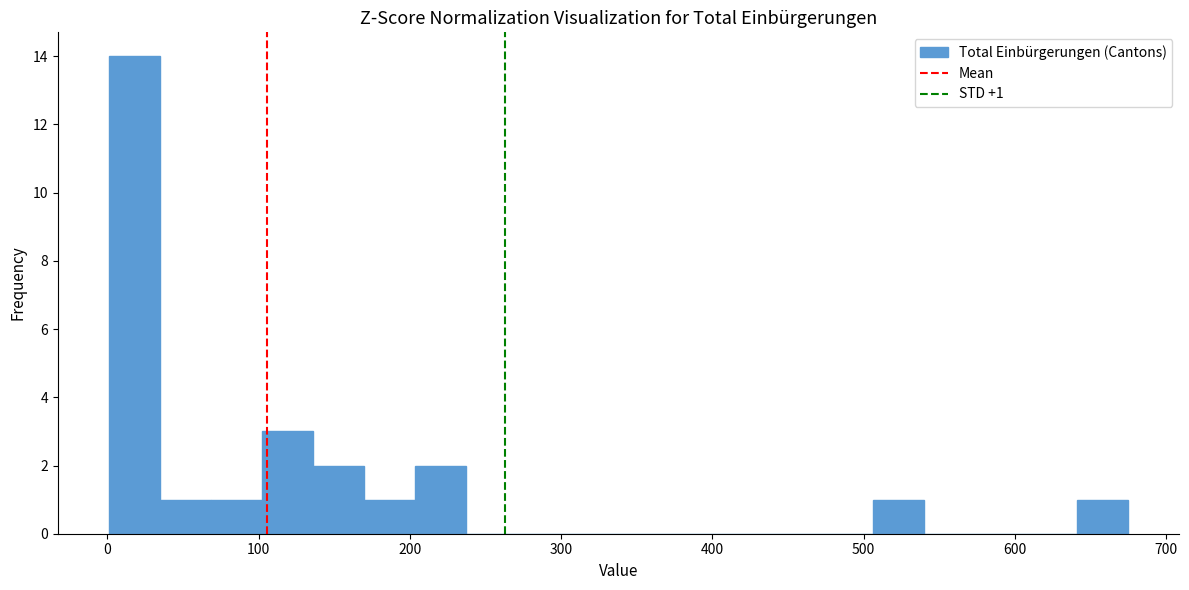

Around what value on the x-axis is the tallest bar? Give the approximate position of its centre, as read against the axis.

20